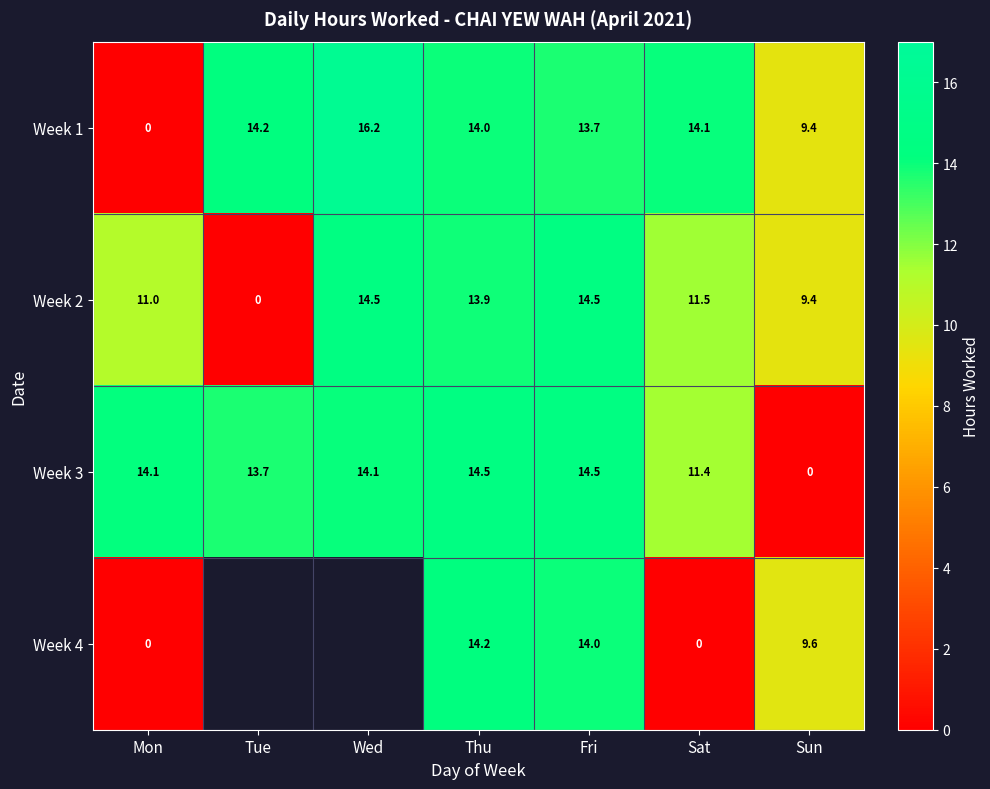

Which category has the lowest value in the Week 3 series?

Sun